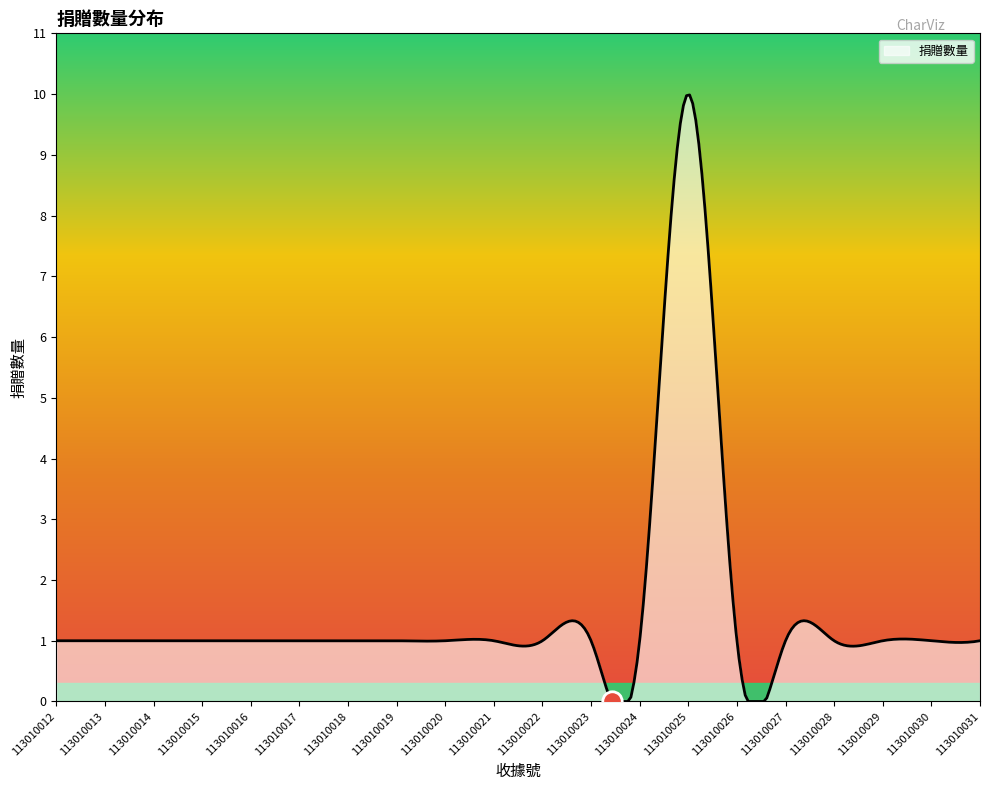

What is the difference between the maximum and minimum values?

10.0